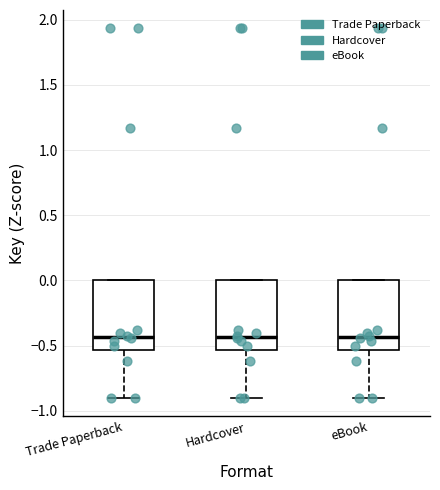

Reading left to right, read every box against the y-axis: the position of its median line, the range the box covers, and the ends of its whiskers. The values are not printed on the chart, so give them approximately, as read against the axis.

Trade Paperback: median -0.45, box -0.55 to 0.00, whiskers -0.90 to 0.00
Hardcover: median -0.45, box -0.55 to 0.00, whiskers -0.90 to 0.00
eBook: median -0.45, box -0.55 to 0.00, whiskers -0.90 to 0.00